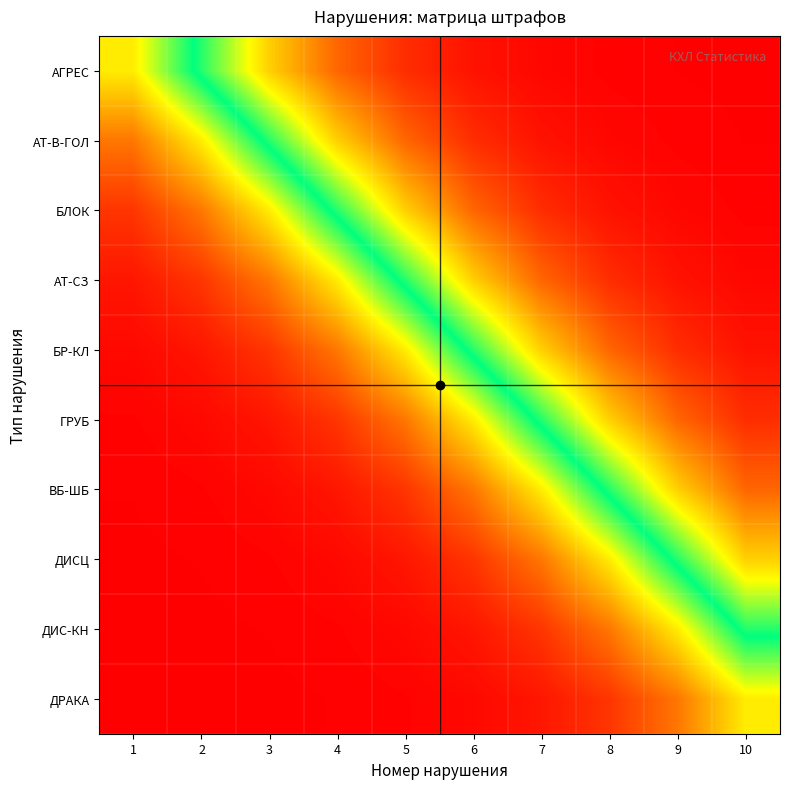

At how many categories does at least one series exceed 0?

10